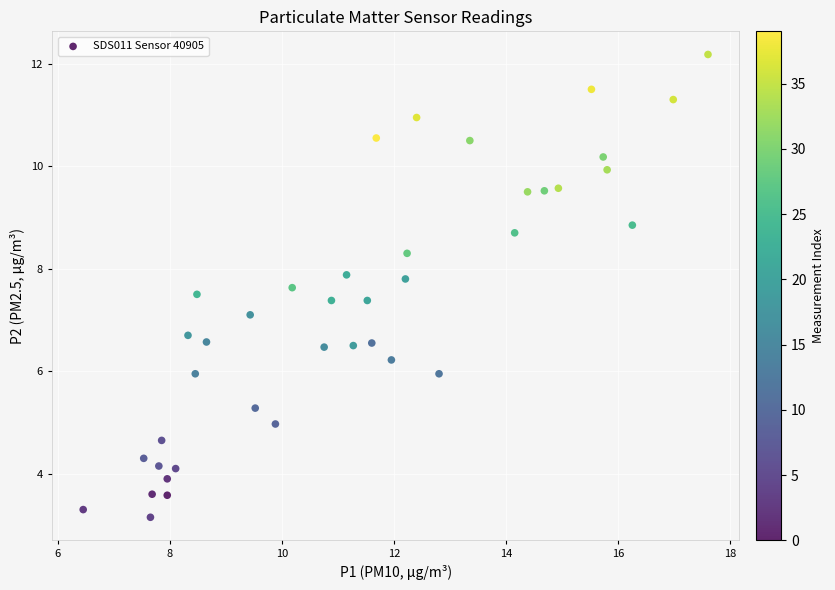

What is the range of X values (max minus min)?

11.2